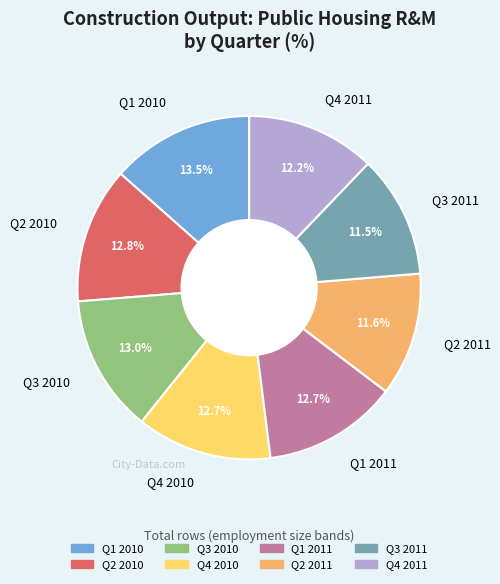

To the nearest percent, what portion does Q4 2011 represent?

12%